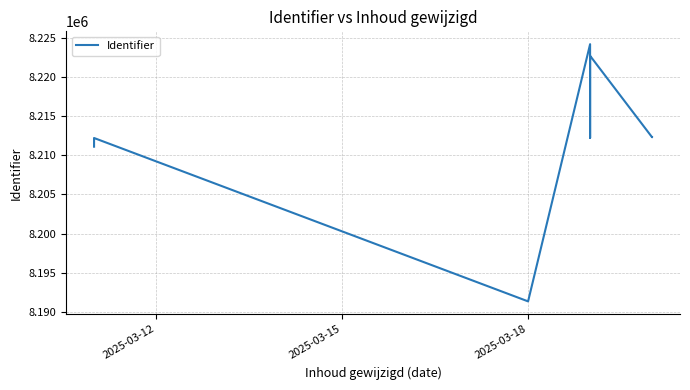

What is the difference between the maximum and minimum values?

32828